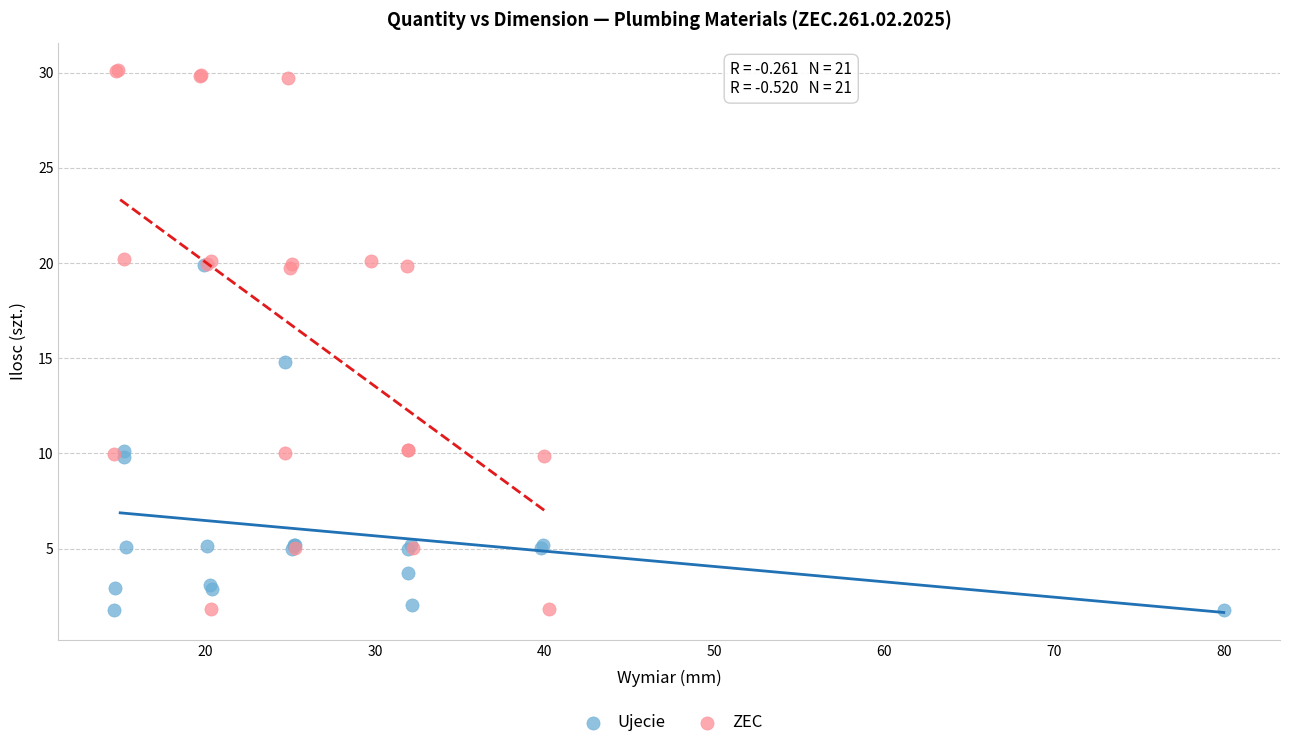

Which series has the widest spread of Y values?

ZEC